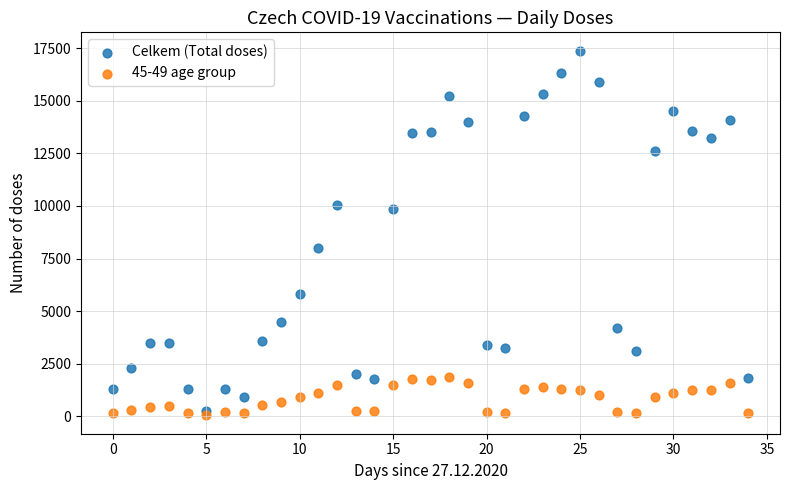

Which series contains the highest Y value?

Celkem (Total doses)